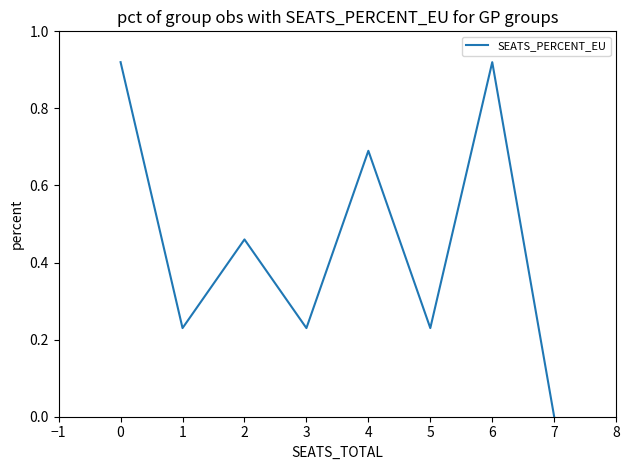

At which category does the data reach its first local peak?

2